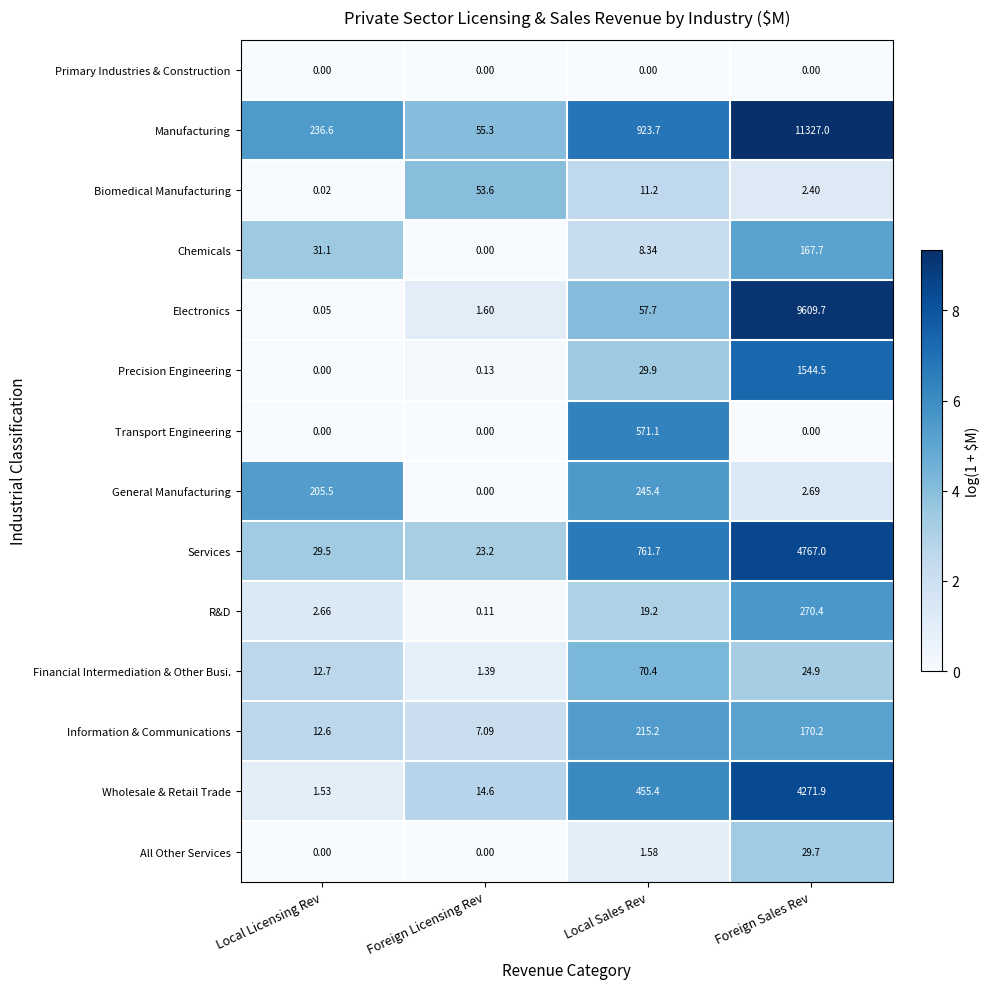

At which label does Chemicals first exceed 31?

Local Licensing Rev